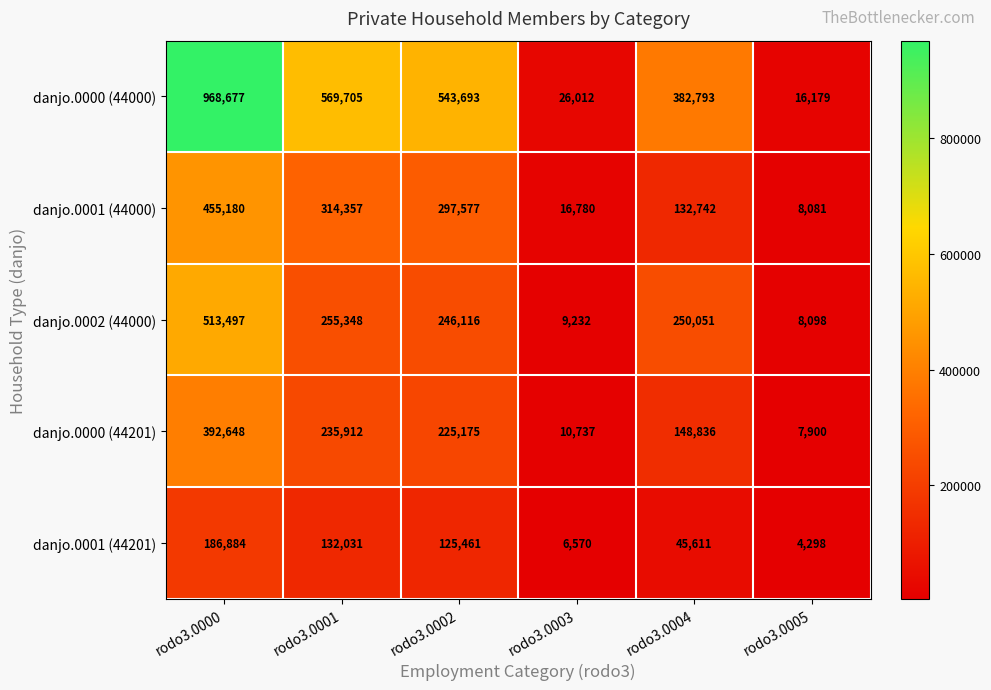

What is the smallest value displayed?

4298